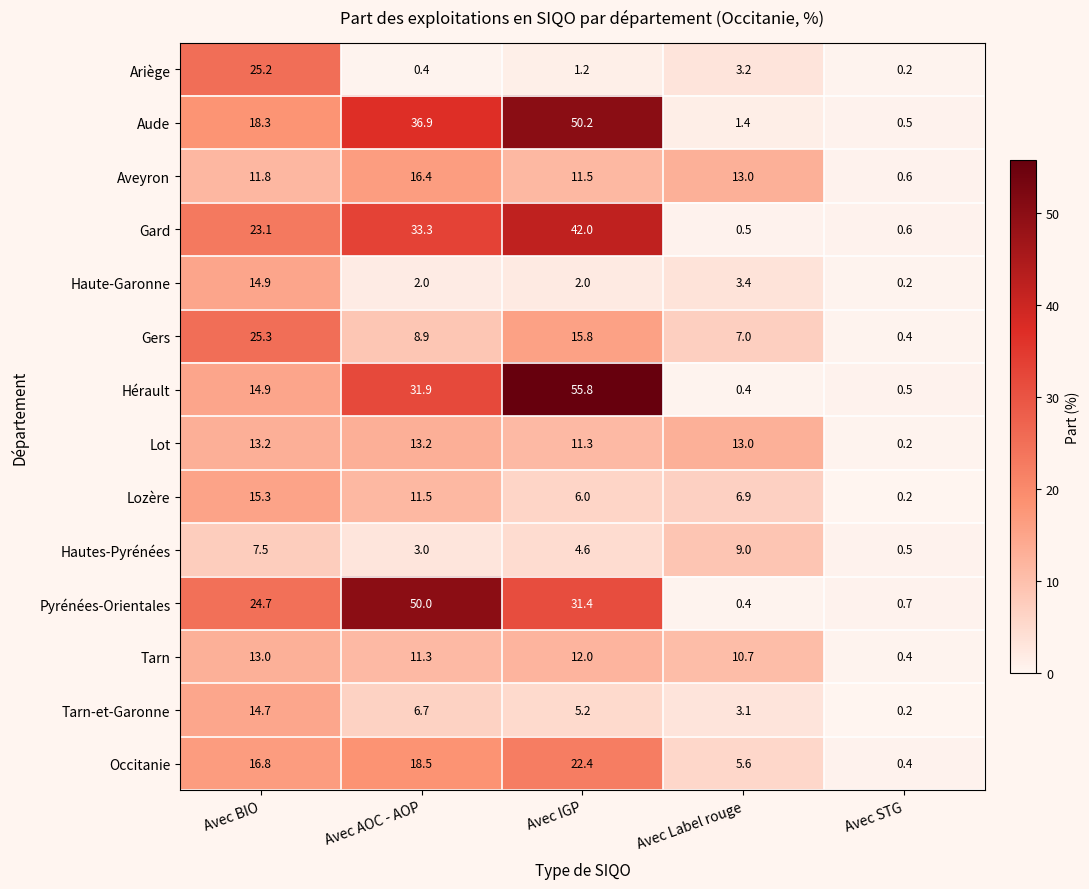

Count the number of data series in this chart.

14